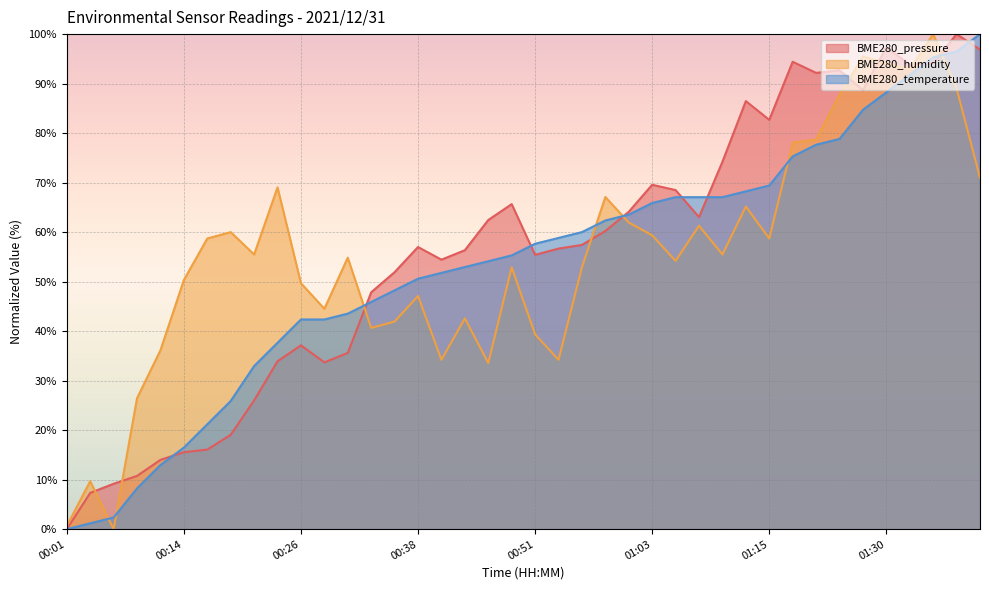

How many data points in BME280_temperature are above 57?

20